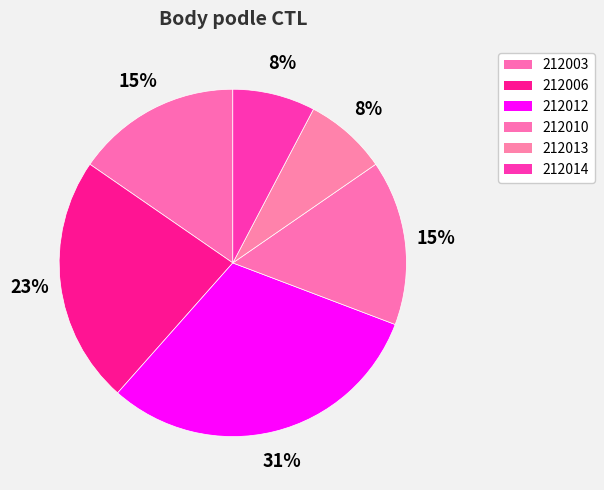

What is the change in value from 212006 to 212010?

-1